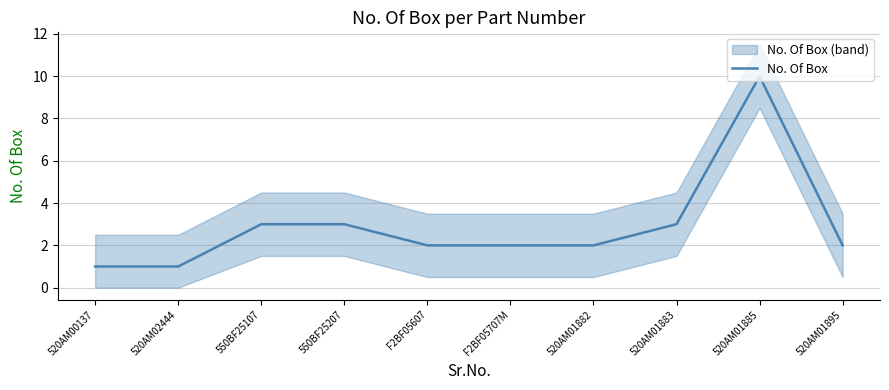

Which has a higher value, 520AM00137 or F2BF05607?

F2BF05607